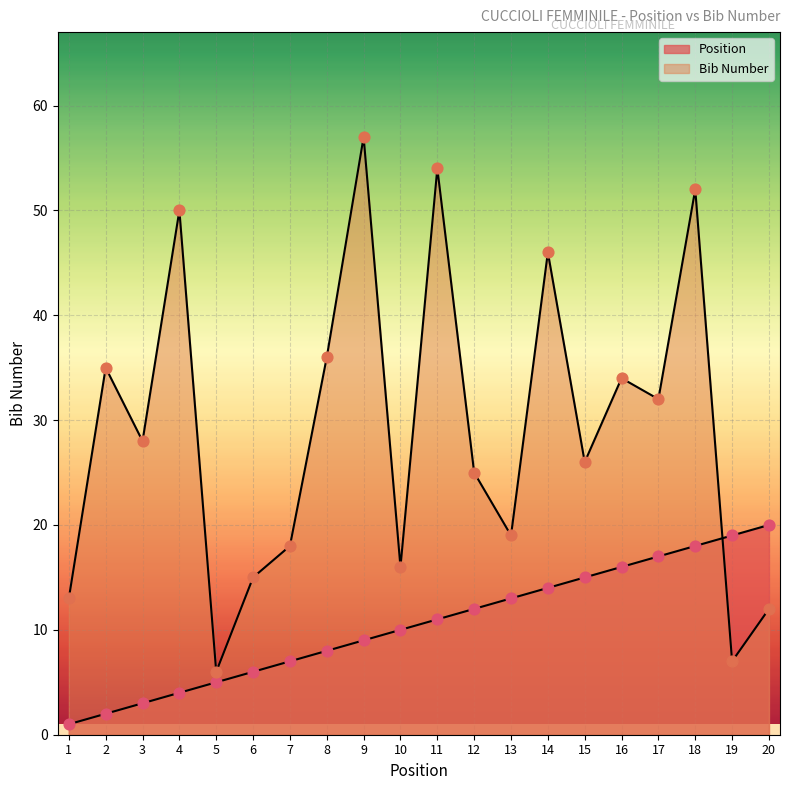

Which series reaches the maximum Y coordinate?

Bib Number